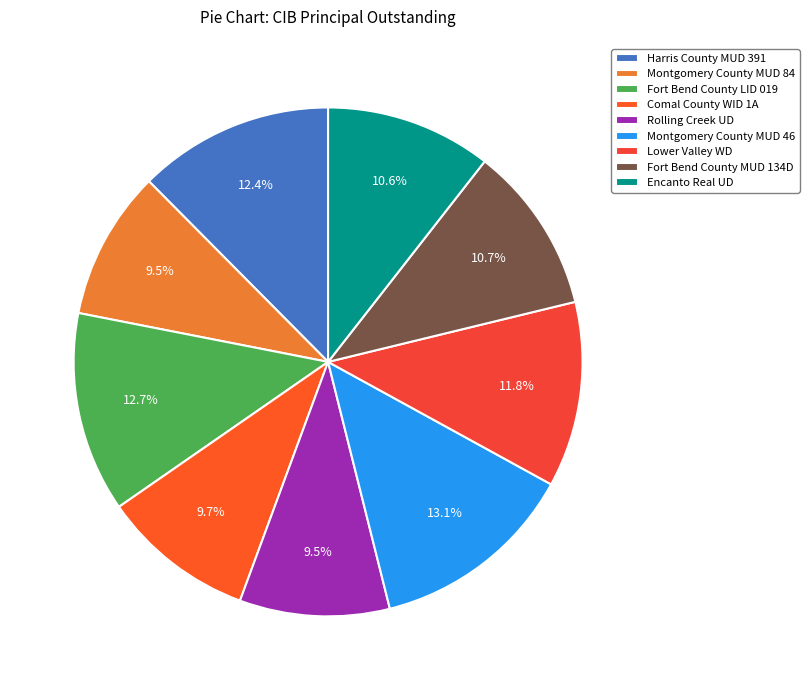

How many slices are in this pie chart?

9